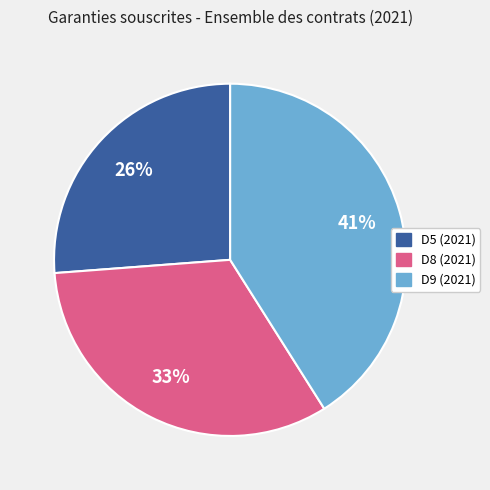

How many slices are in this pie chart?

3